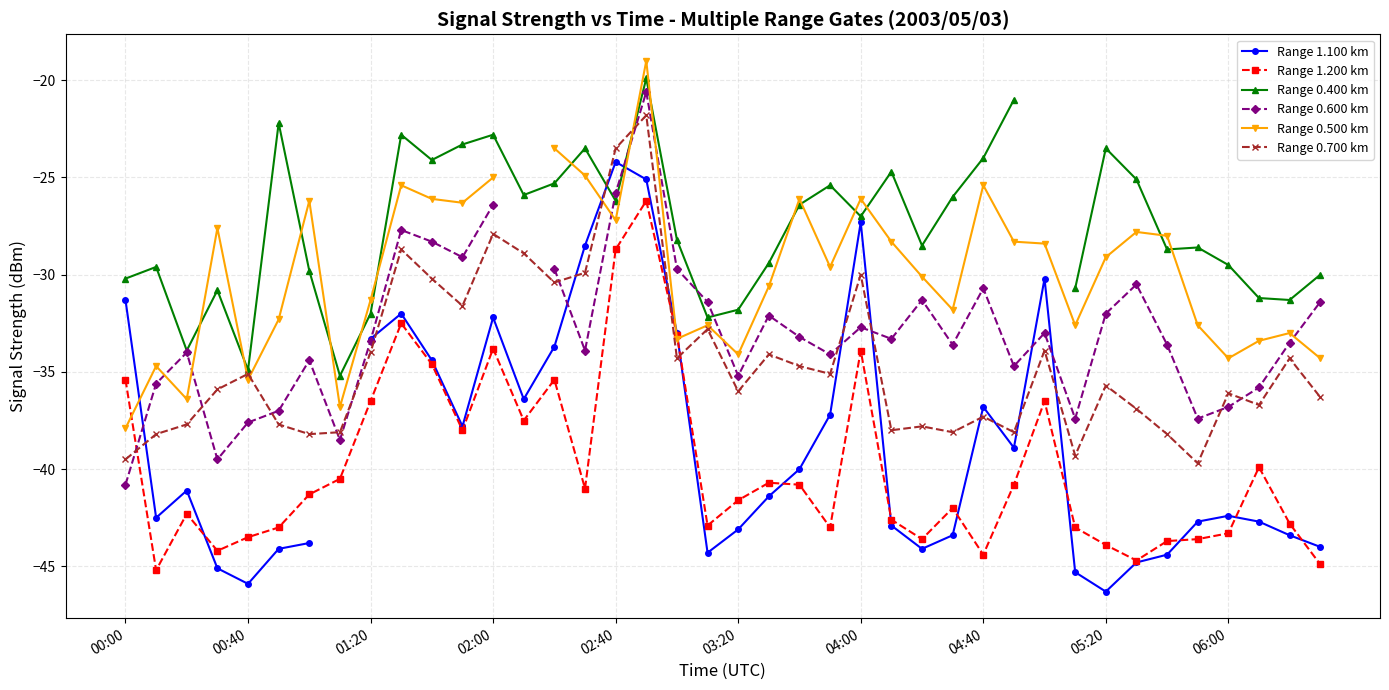

Rank the series at 10 from highest to lowest value.

Range 0.400 km, Range 0.500 km, Range 0.600 km, Range 0.700 km, Range 1.100 km, Range 1.200 km